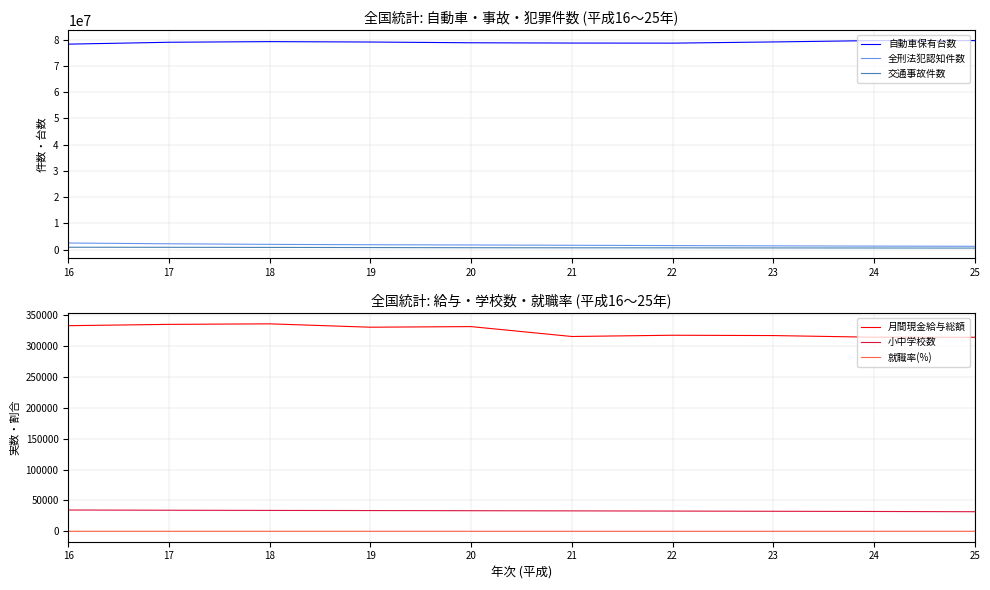

Rank the categories by 自動車保有台数 value from lowest to highest.

16, 22, 21, 20, 17, 19, 23, 18, 24, 25